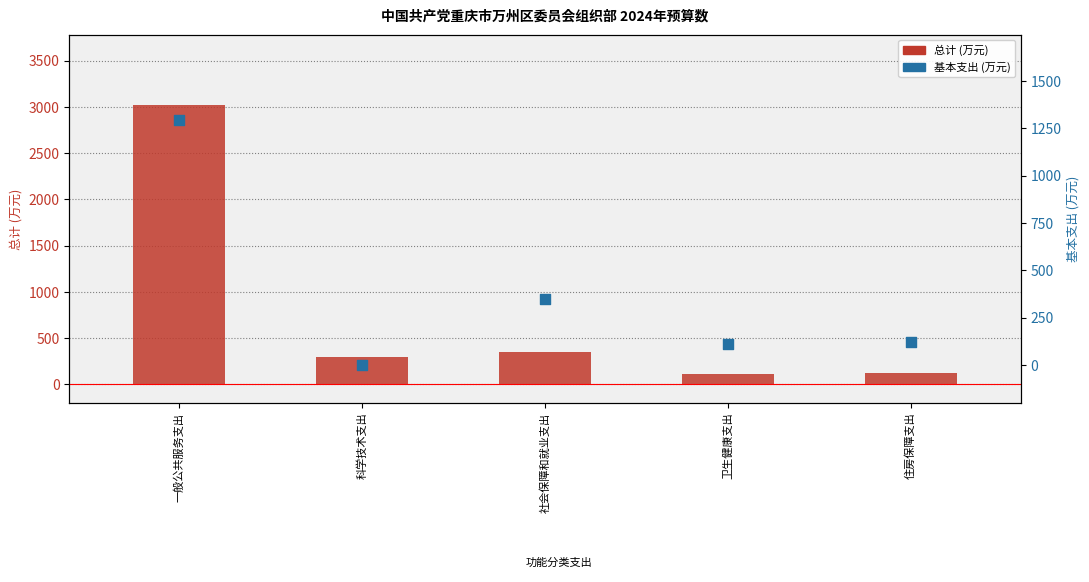

What is the total value across all series at 科学技术支出?

297.5